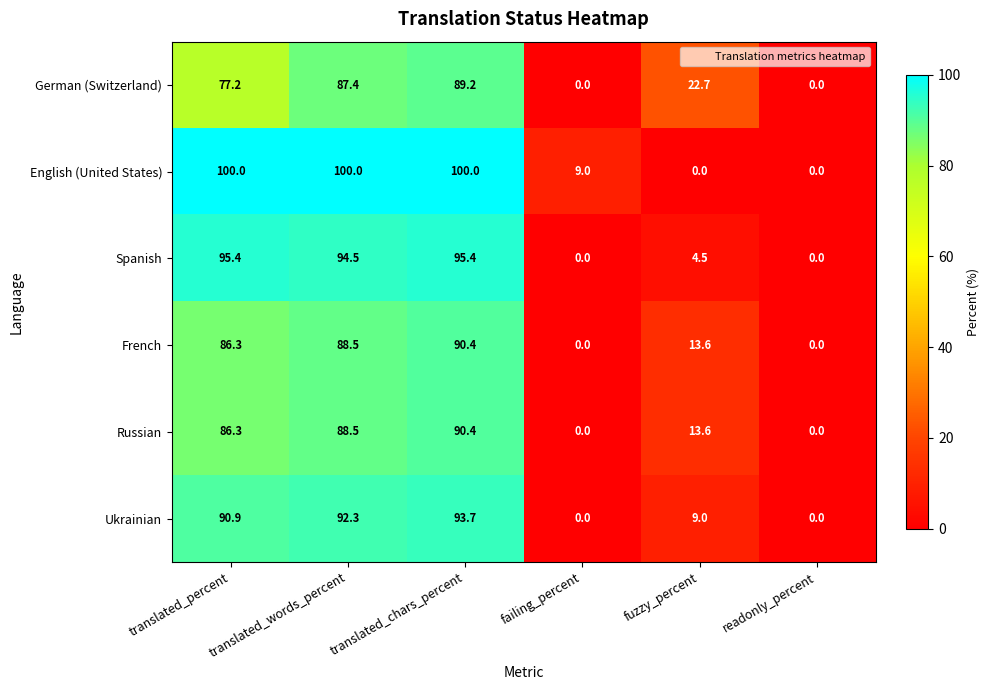

Count the number of data series in this chart.

6